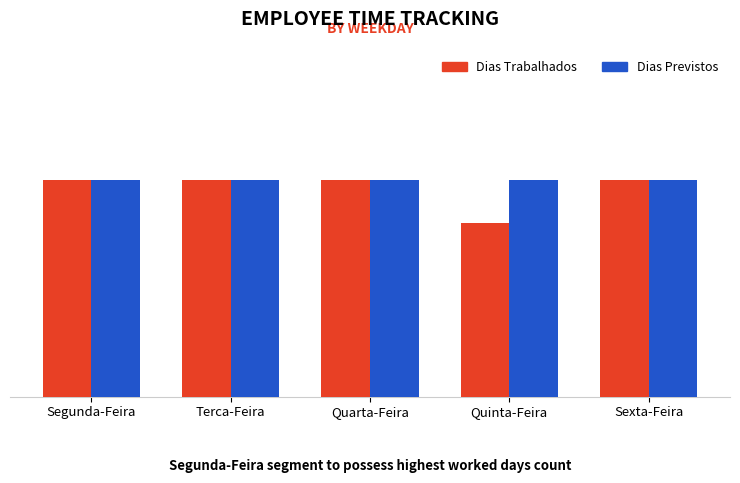

What are all the series names shown in the legend?

Dias Trabalhados, Dias Previstos